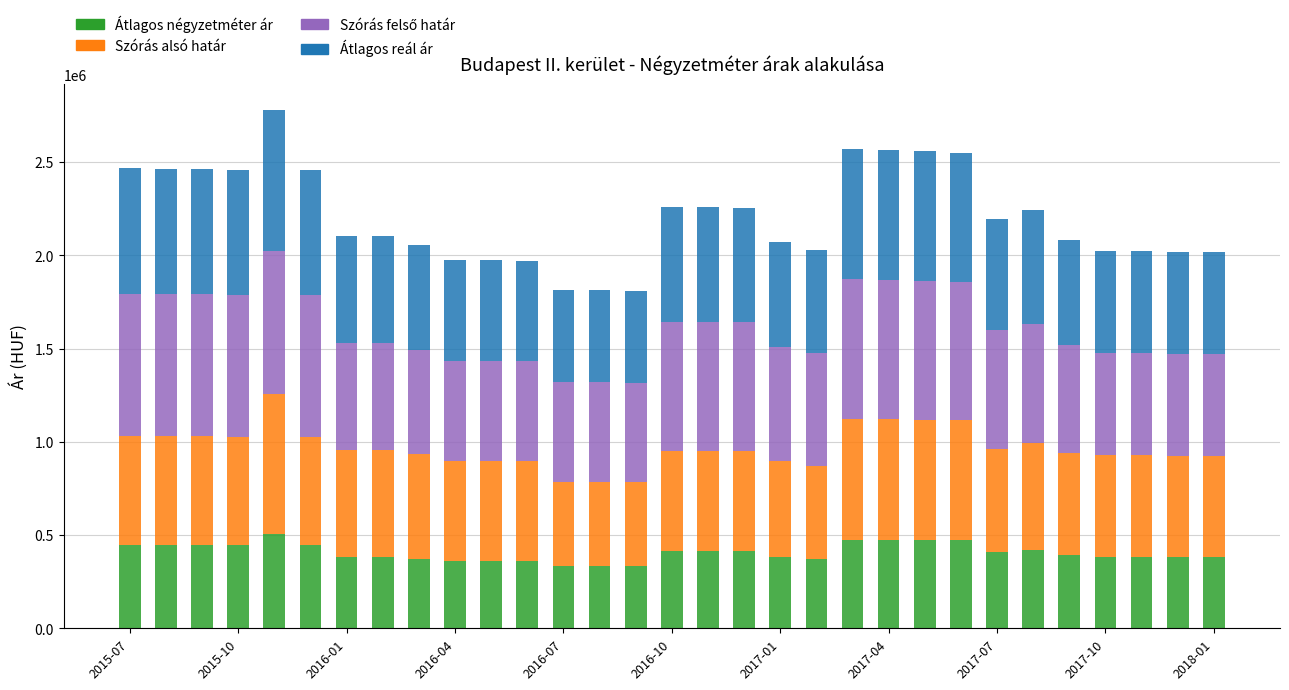

What is the maximum value for Átlagos négyzetméter ár?

505102